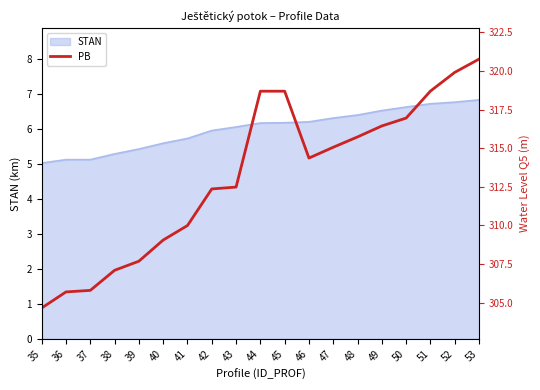

Reading left to right, list all the values displayed in this chart.

304.6	305.7	305.8	307.1	307.7	309.1	310.0	312.4	312.5	318.7	318.7	314.4	315.1	315.7	316.4	316.9	318.7	319.9	320.8